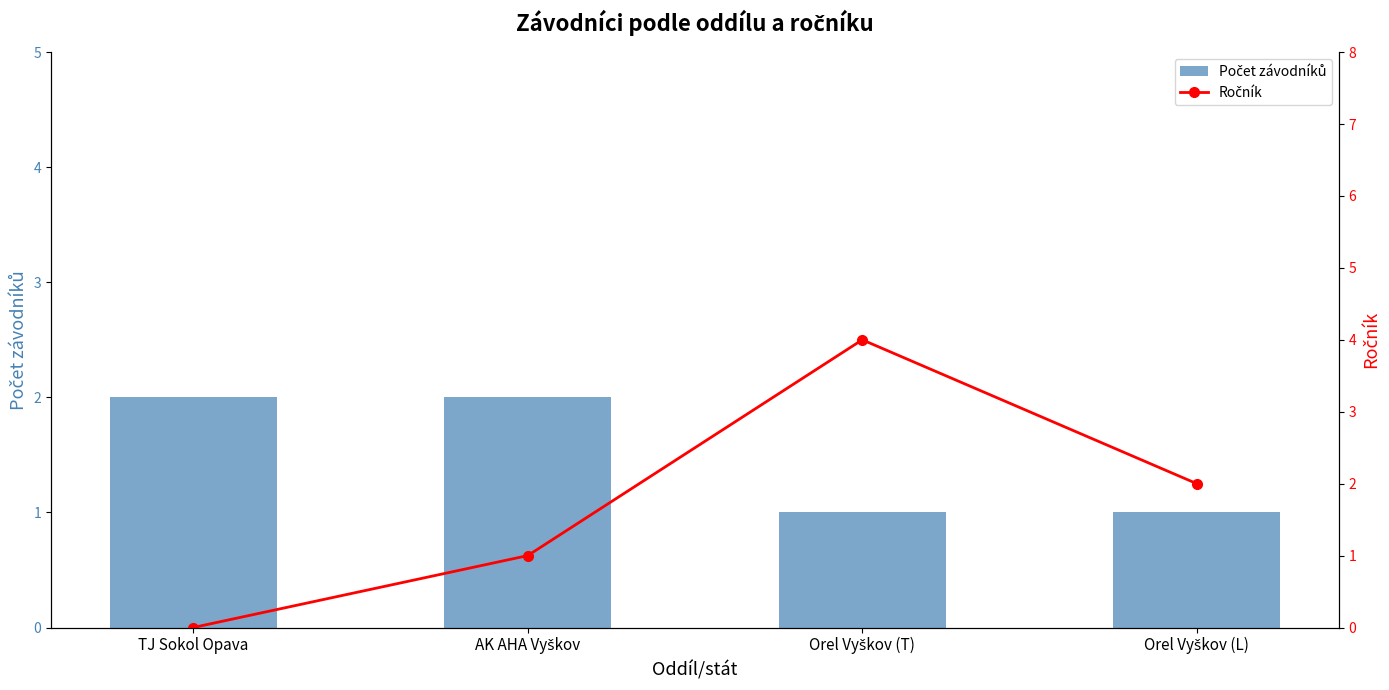

What value does the Ročník series have at AK AHA Vyškov?

1